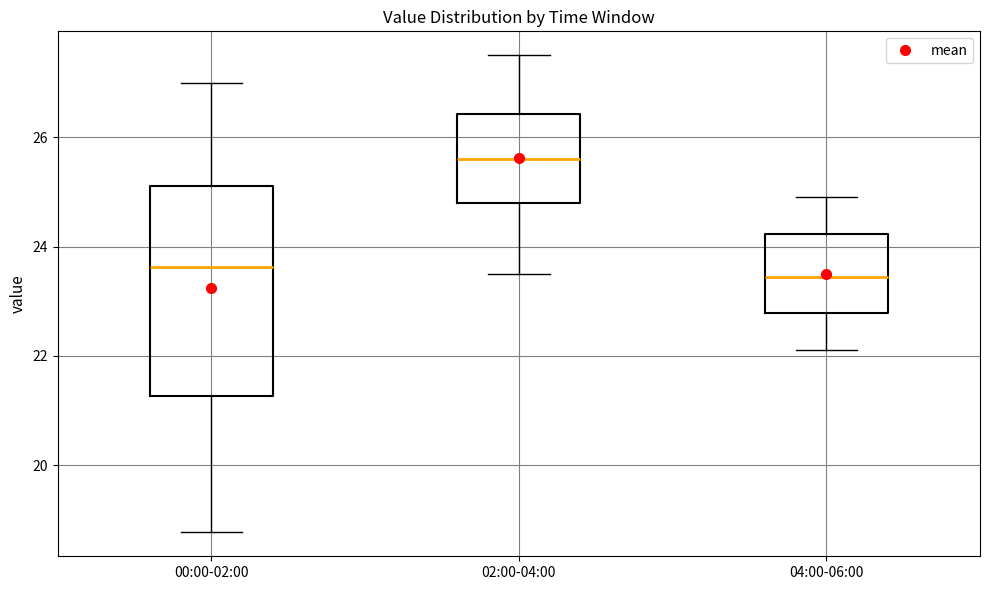

Comparing the boxes themselves (not the whiskers), which one is the tallest?

00:00-02:00